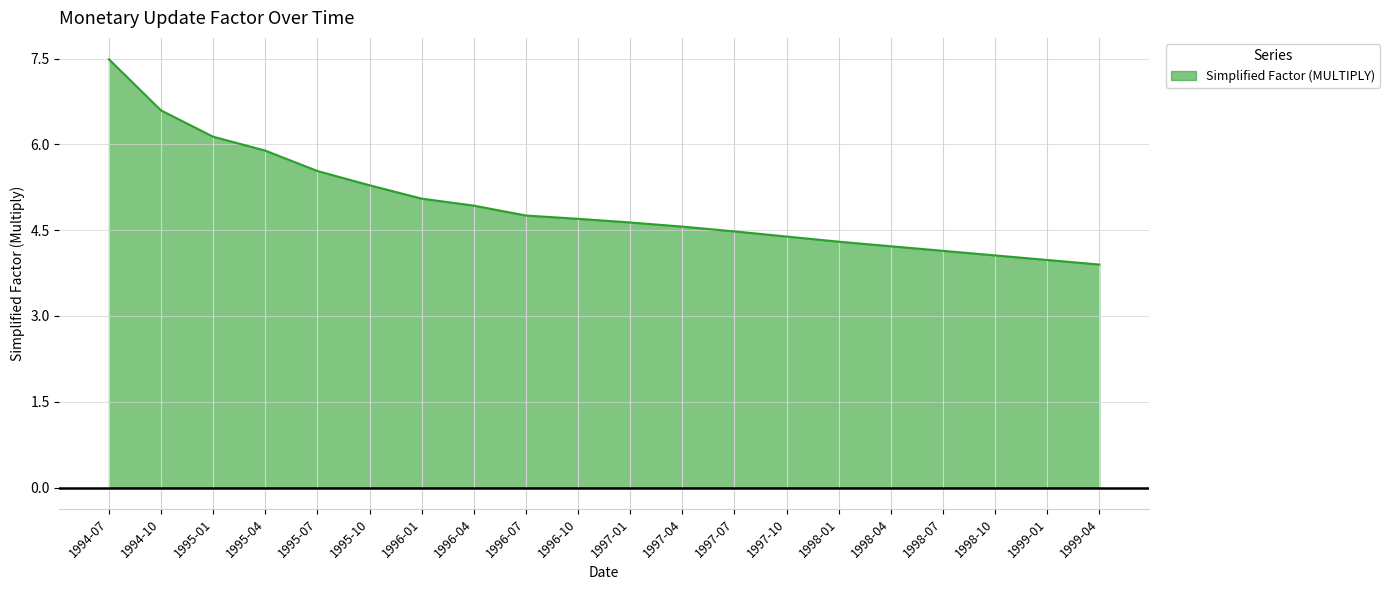

At which category does the chart reach its peak across all series?

1994-07